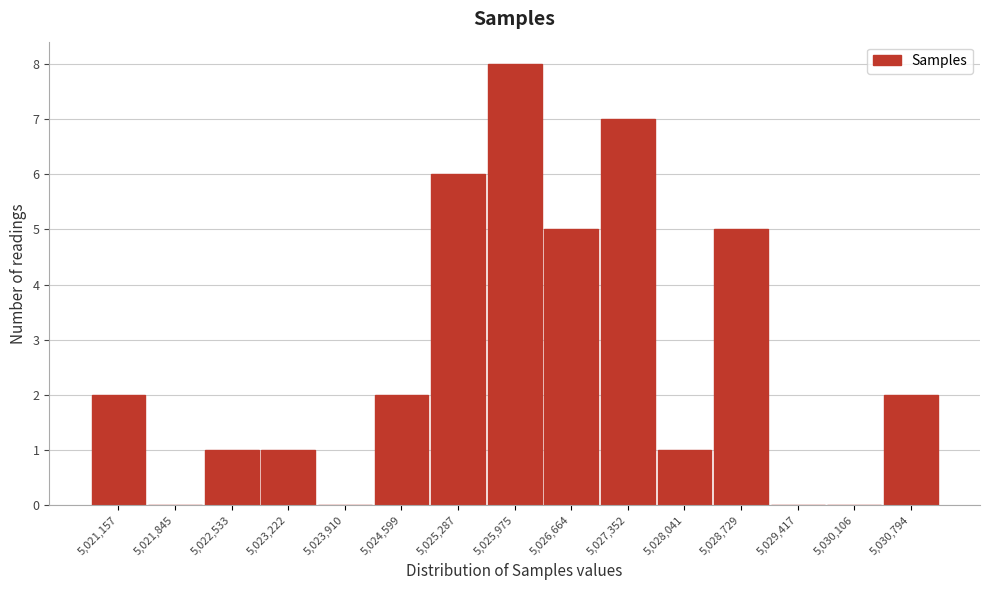

Reading left to right, extract all data points from this chart.

5,021,157=2	5,021,845=0	5,022,533=1	5,023,222=1	5,023,910=0	5,024,599=2	5,025,287=6	5,025,975=8	5,026,664=5	5,027,352=7	5,028,041=1	5,028,729=5	5,029,417=0	5,030,106=0	5,030,794=2